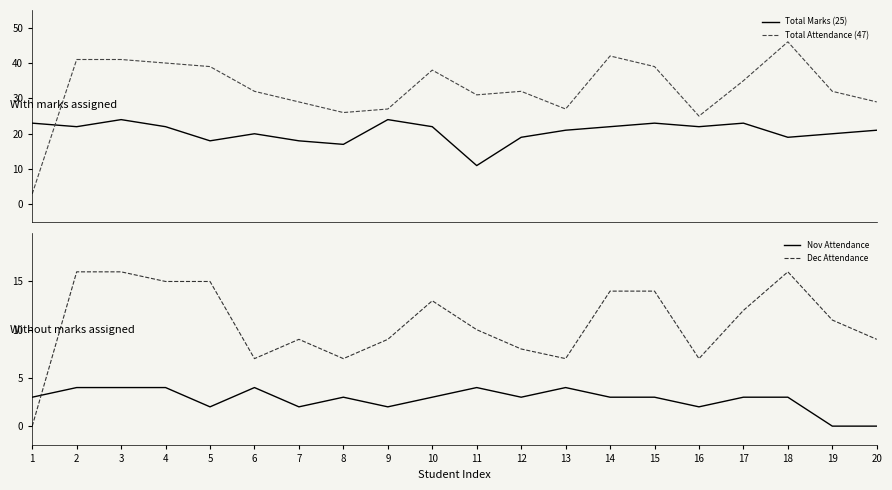

What is the maximum value shown in the chart?

46